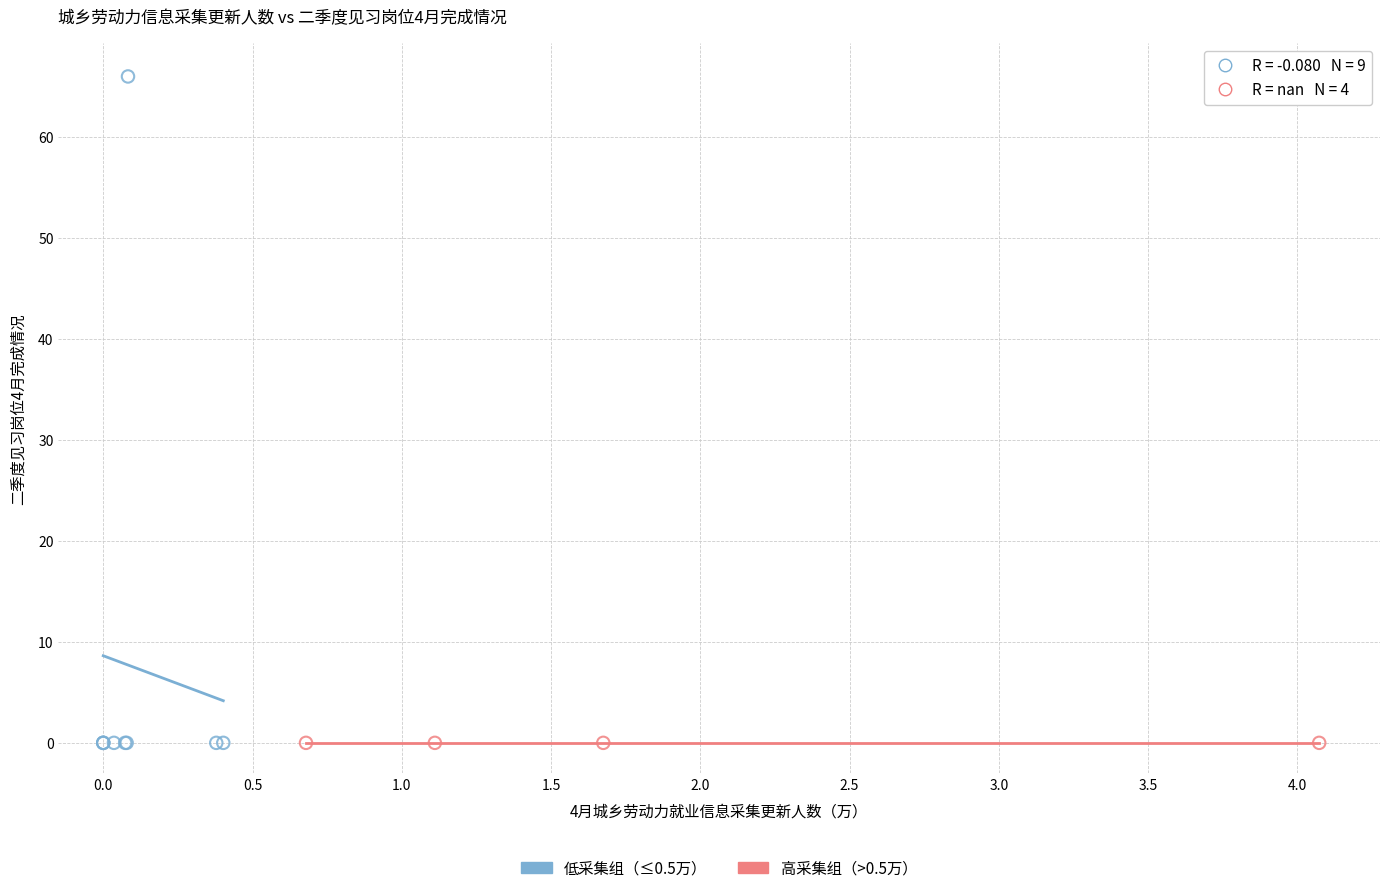

What are all the series names shown in the legend?

低采集组（≤0.5万）, 高采集组（>0.5万）